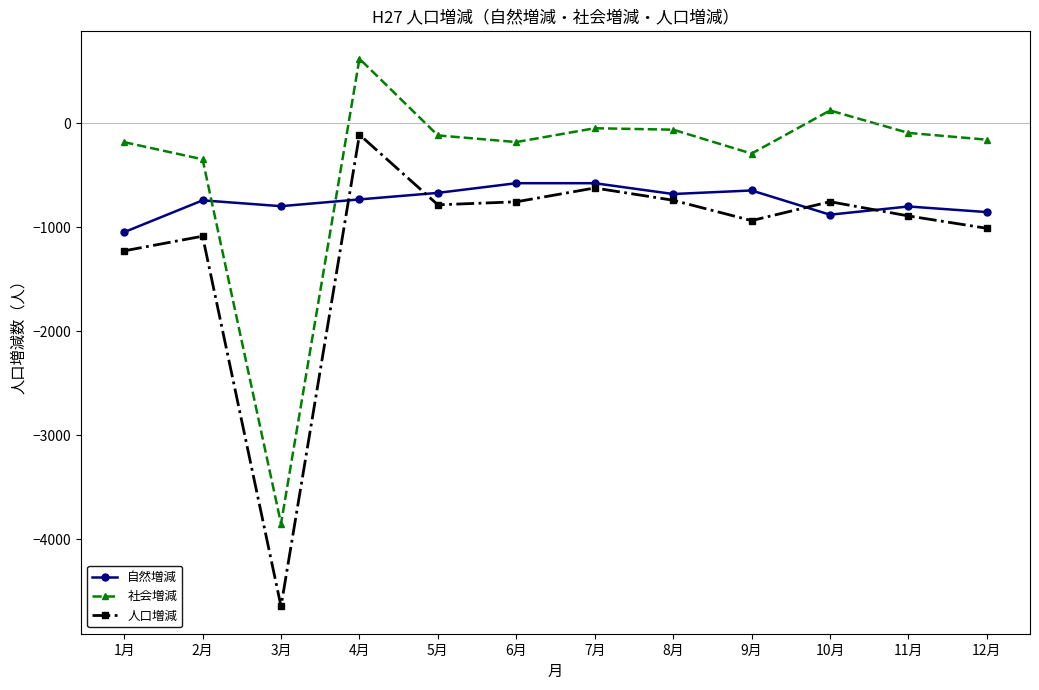

Rank the series by their average value, from lowest to highest.

人口増減, 自然増減, 社会増減